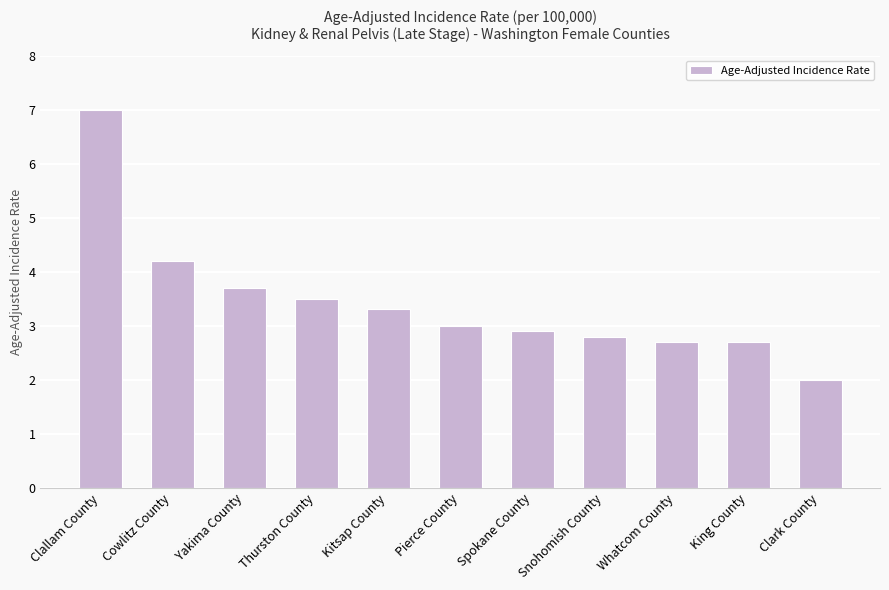

Reading left to right, transcribe all the data shown in this chart.

Clallam County=7.0	Cowlitz County=4.2	Yakima County=3.7	Thurston County=3.5	Kitsap County=3.3	Pierce County=3.0	Spokane County=2.9	Snohomish County=2.8	Whatcom County=2.7	King County=2.7	Clark County=2.0